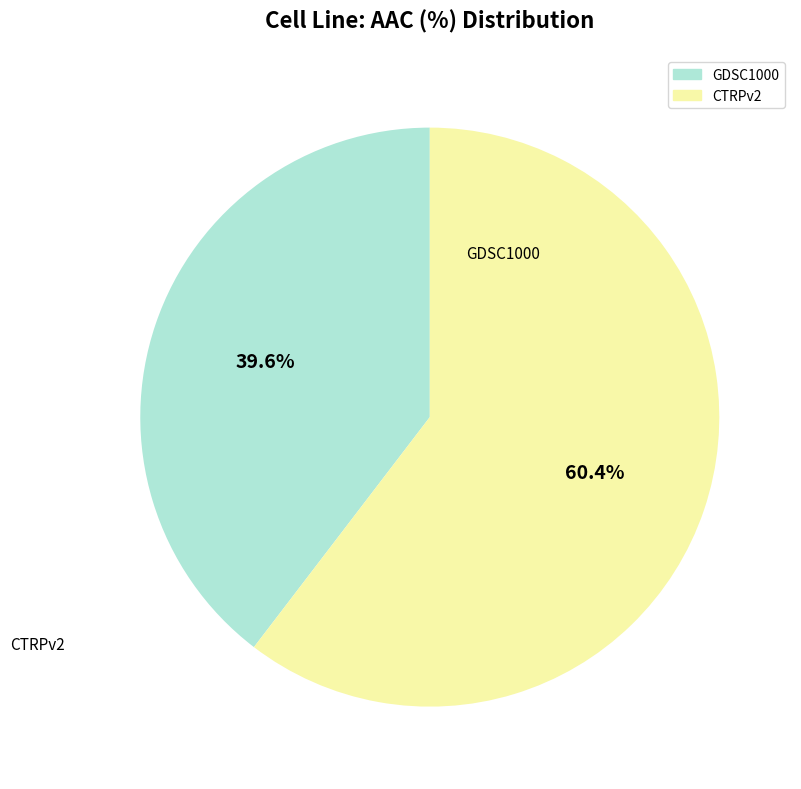

Between GDSC1000 and CTRPv2, which is larger?

CTRPv2